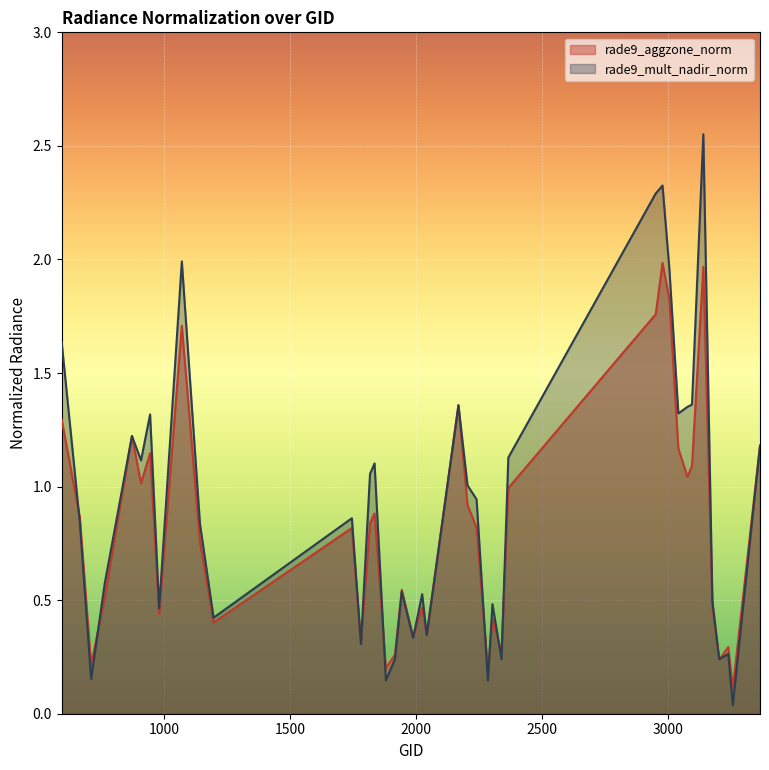

What is the value of the rade9_mult_nadir_norm point at the 21st from the left?

0.3